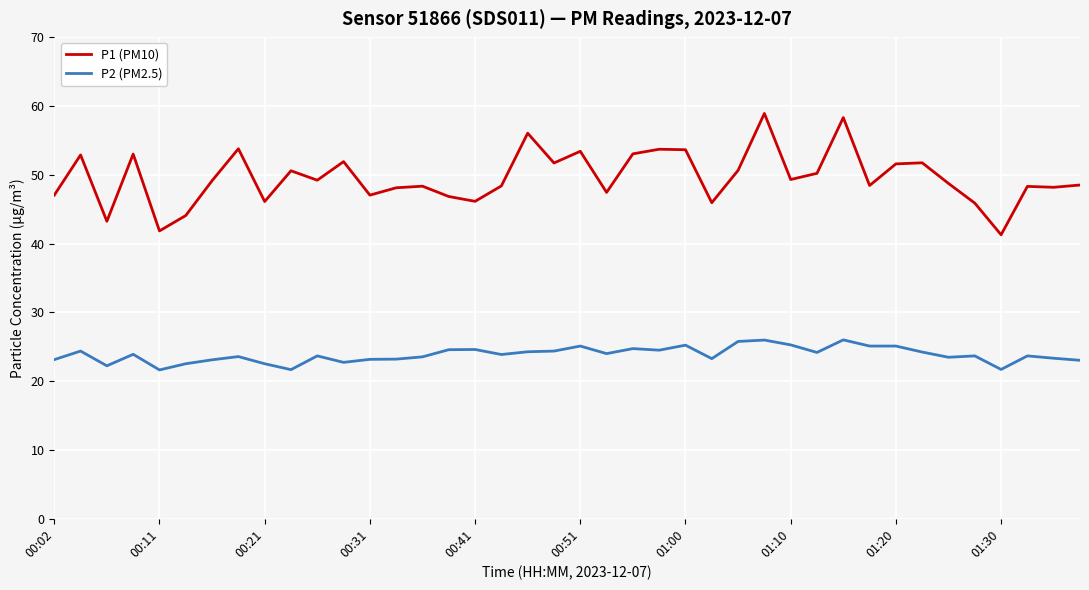

Count the number of categories in the chart.

40